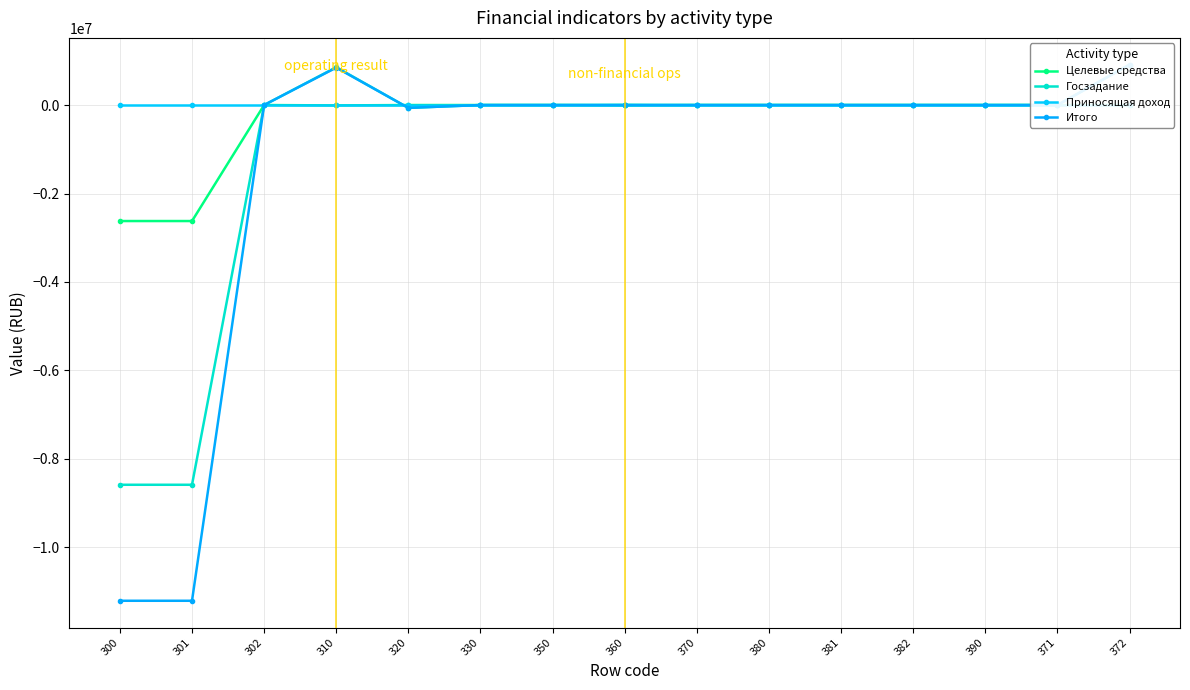

The Целевые средства series shows -1671006.7 at 372. True or false?

False